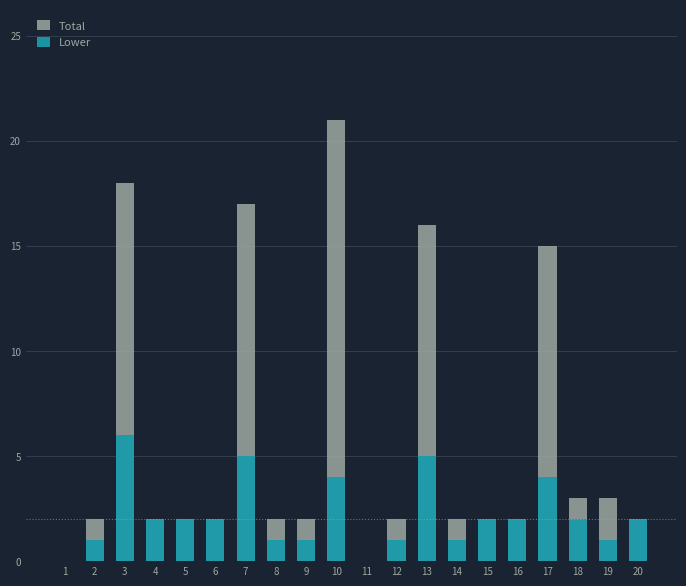

The Total series shows 4 at 19. True or false?

False